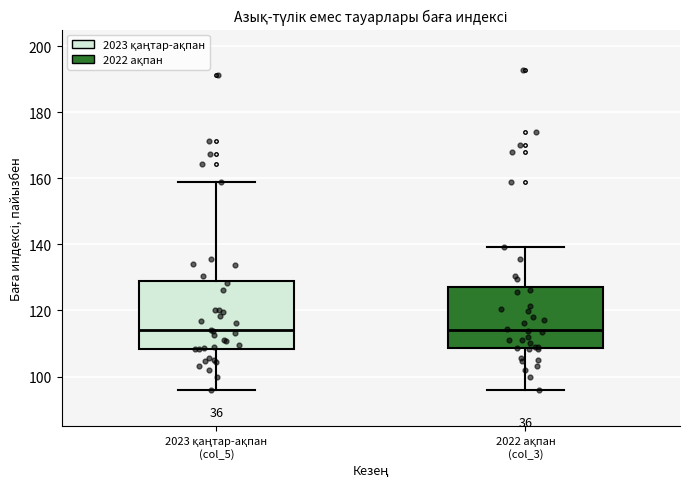

Reading left to right, transcribe this box plot: for each box, give where its median line is, the range the box spans, and where its two whiskers end, as read against the y-axis. The values are not printed on the chart, so give them approximately, as read against the axis.

2023 қаңтар-ақпан (col_5): median 114, box 108 to 128, whiskers 96 to 158
2022 ақпан (col_3): median 114, box 108 to 128, whiskers 96 to 140